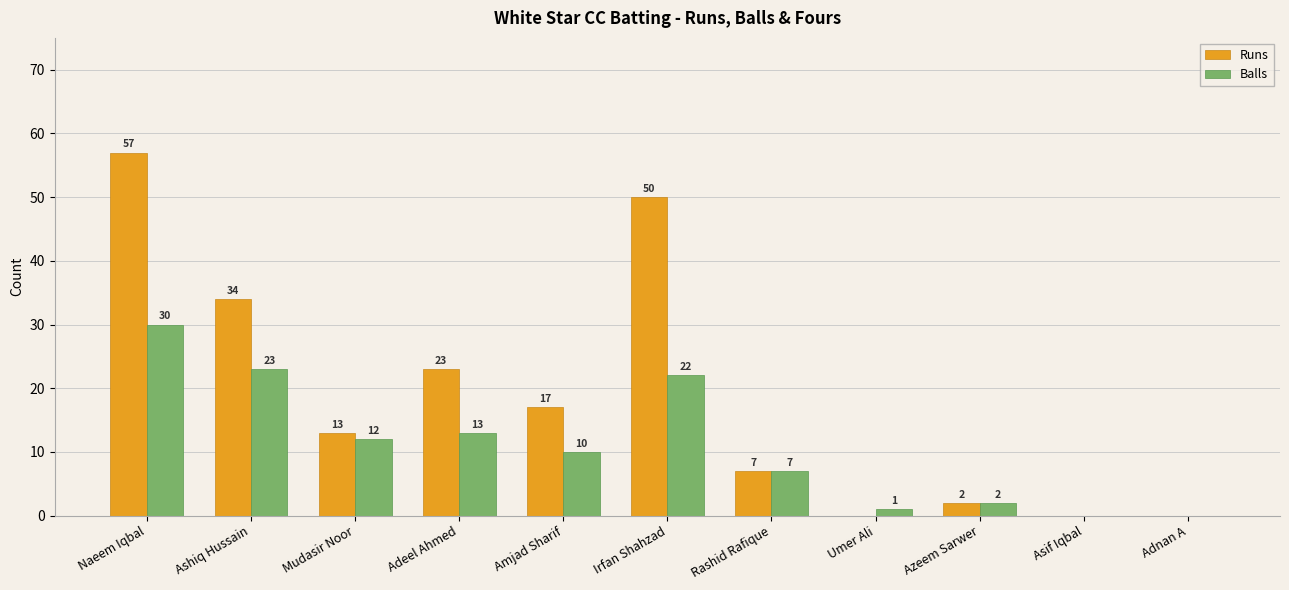

What is the difference between the Balls values at Rashid Rafique and Naeem Iqbal?

23